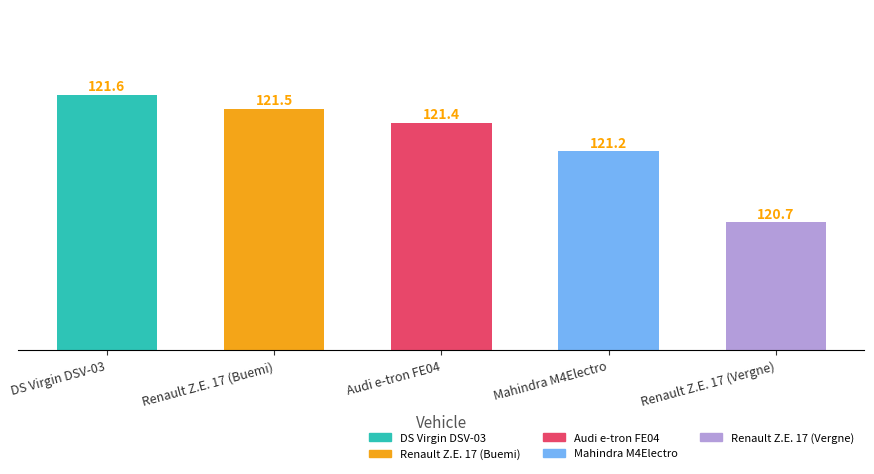

What is the change in value from Renault Z.E. 17 (Buemi) to Audi e-tron FE04?

-0.1